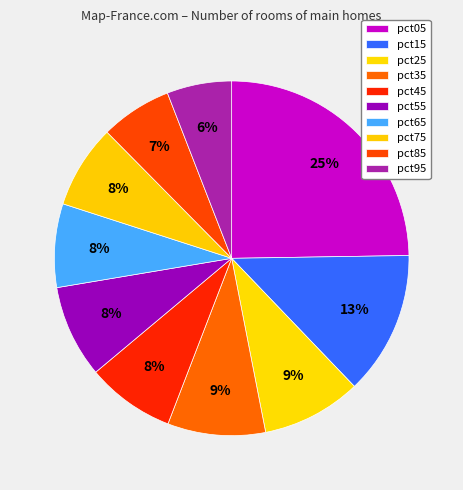

Is there a majority slice in this chart?

No